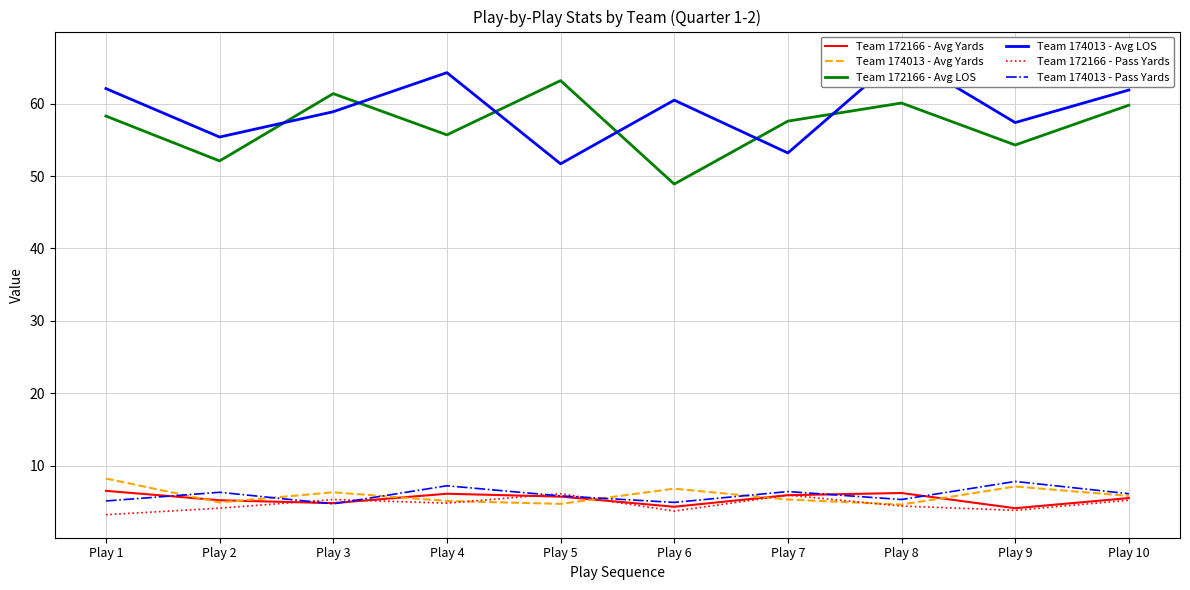

Where is the first local minimum for Team 172166 - Avg LOS?

Play 2